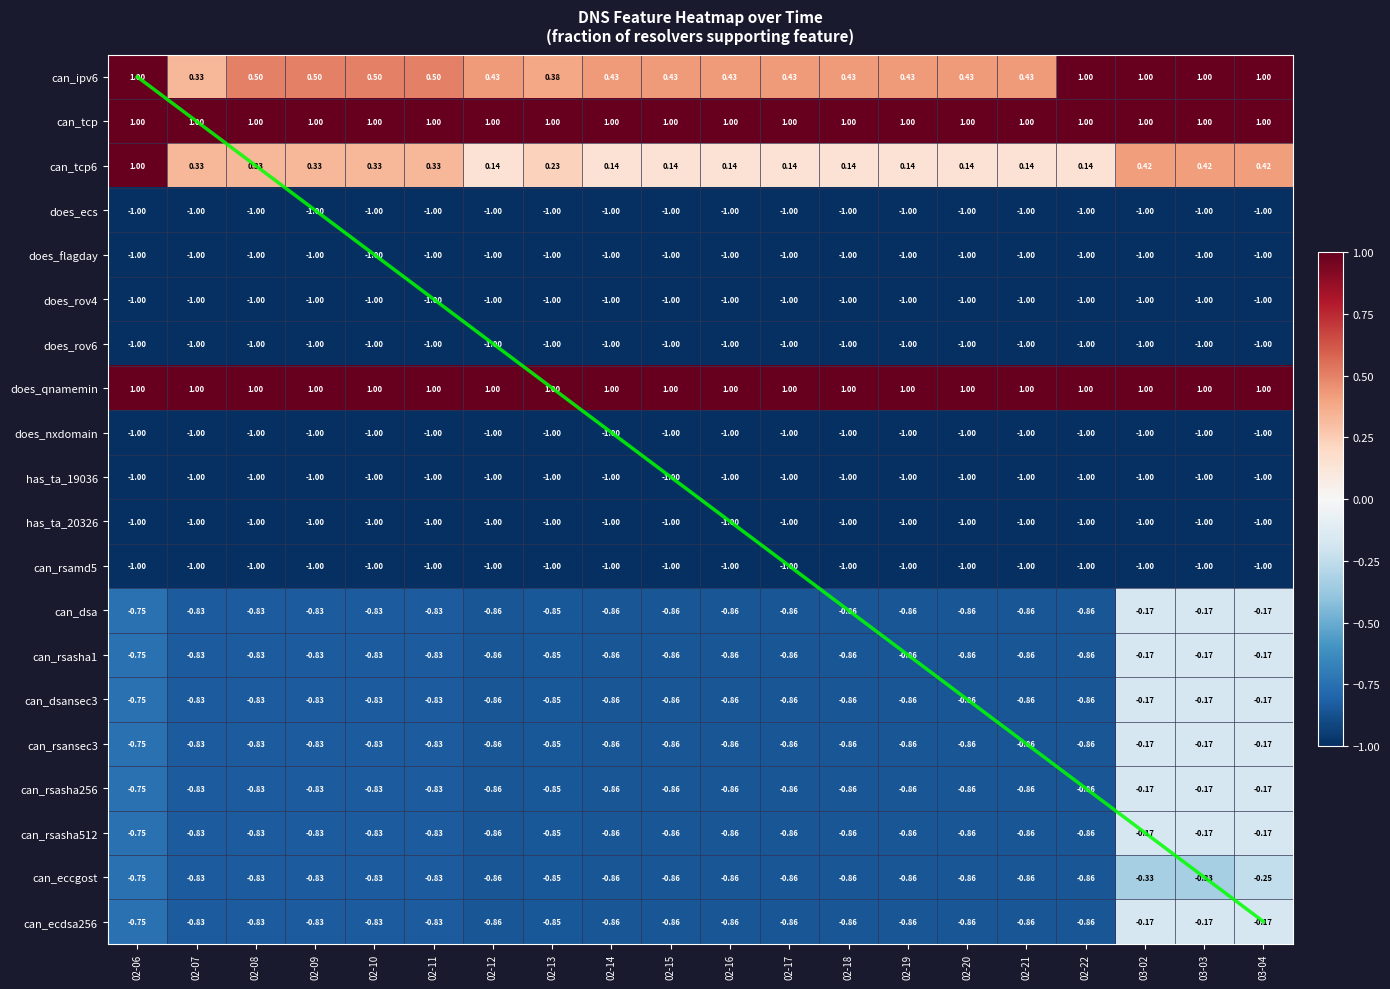

The does_nxdomain series shows -1.6 at 02-16. True or false?

False